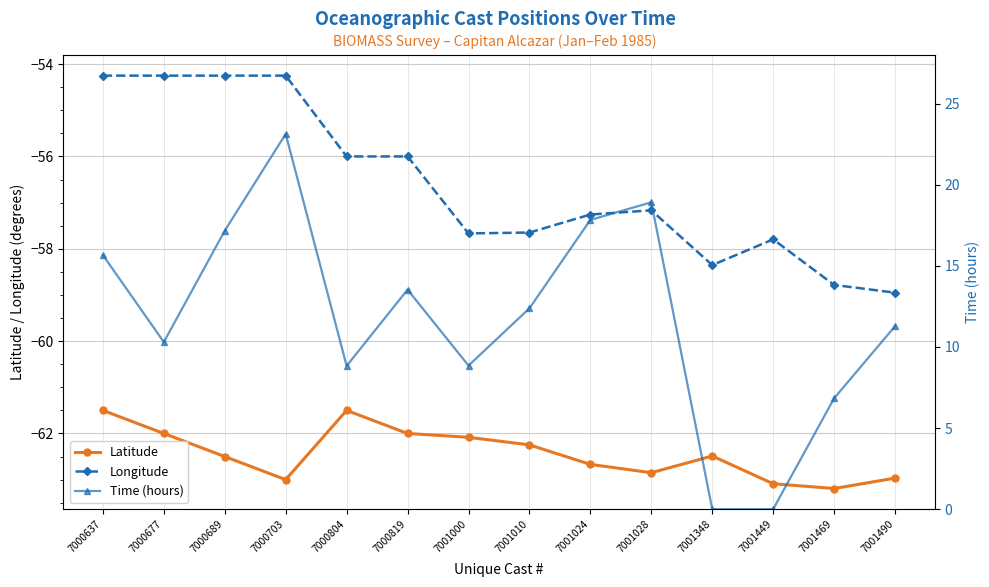

At which category is the sum across all series the highest?

7000703